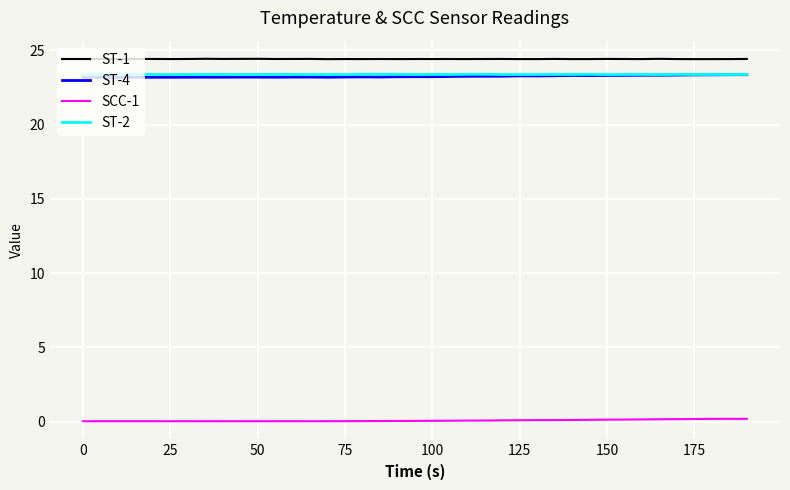

Which series has the largest total across all categories?

ST-1